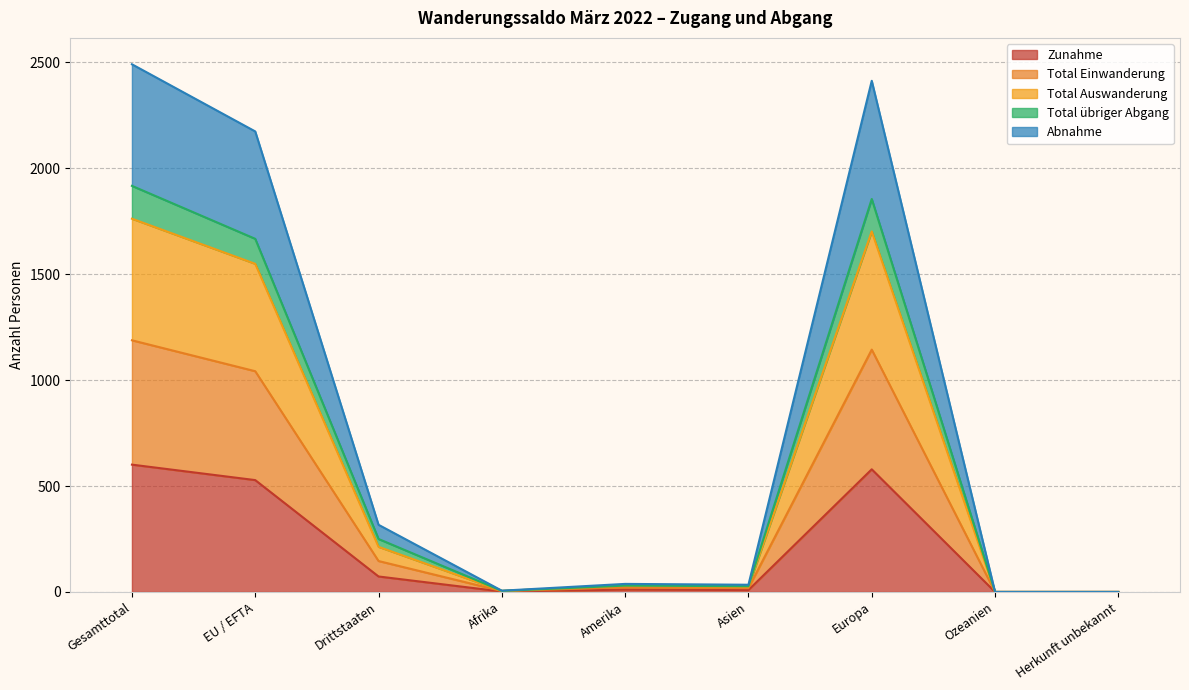

At Ozeanien, list the series in order from largest to smallest.

Zunahme, Total Einwanderung, Total Auswanderung, Total übriger Abgang, Abnahme